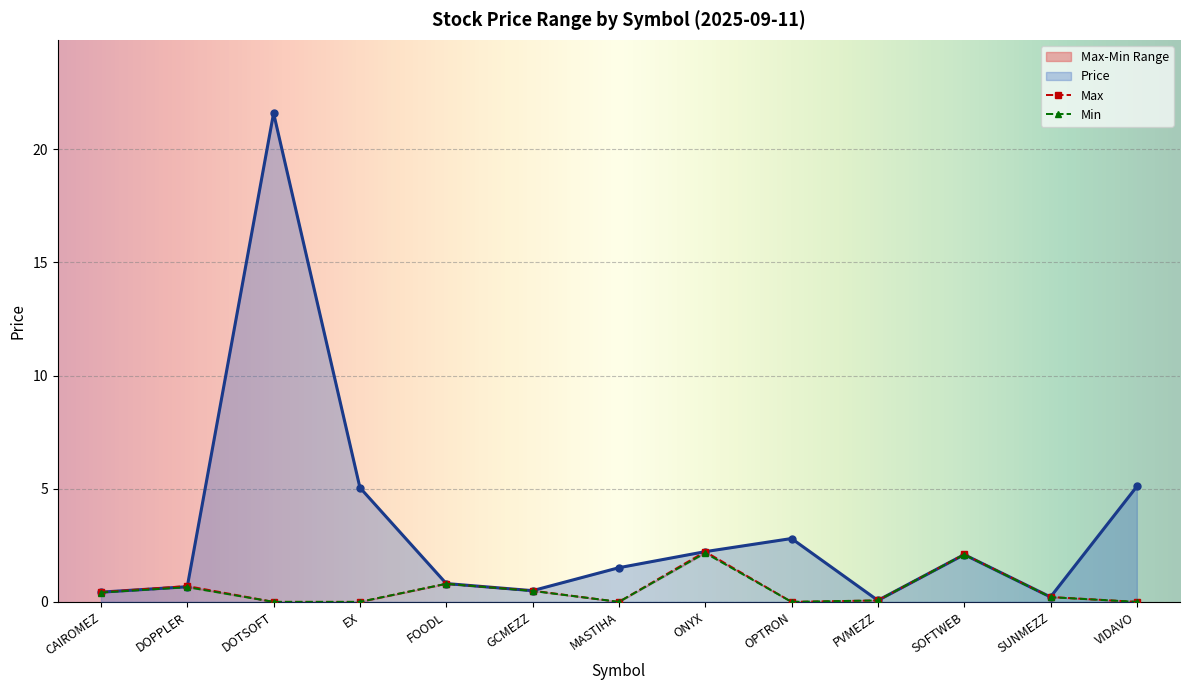

Reading left to right, transcribe all the data shown in this chart.

Price: 0.4	0.7	21.6	5.0	0.8	0.5	1.5	2.2	2.8	0.1	2.1	0.2	5.1
Max: 0.4	0.7	0.0	0.0	0.8	0.5	0.0	2.2	0.0	0.1	2.1	0.2	0.0
Min: 0.4	0.7	0.0	0.0	0.8	0.5	0.0	2.2	0.0	0.1	2.1	0.2	0.0